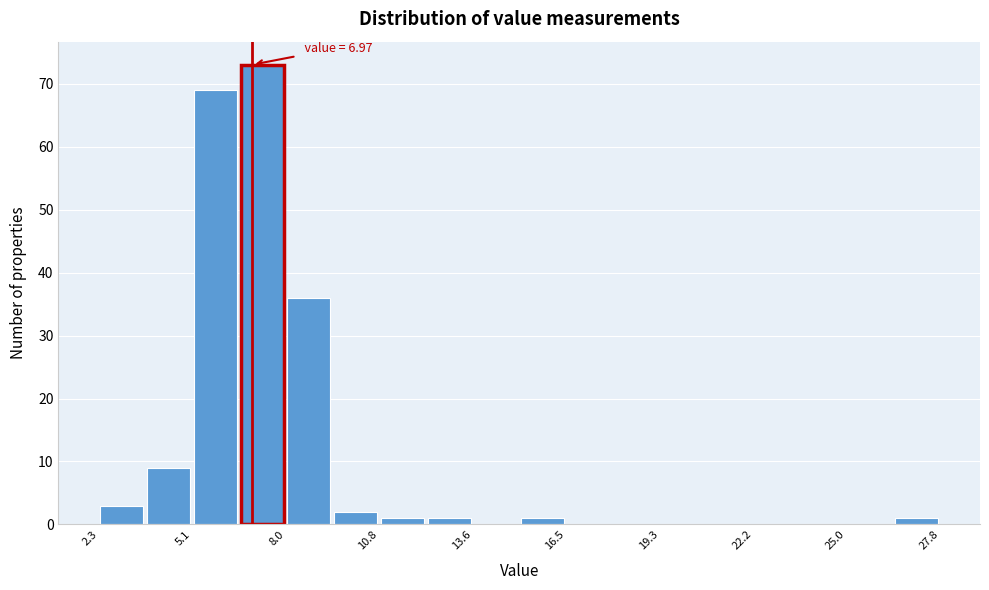

Read against the x-axis, roughly where is the centre of the tallest bar?

7.5